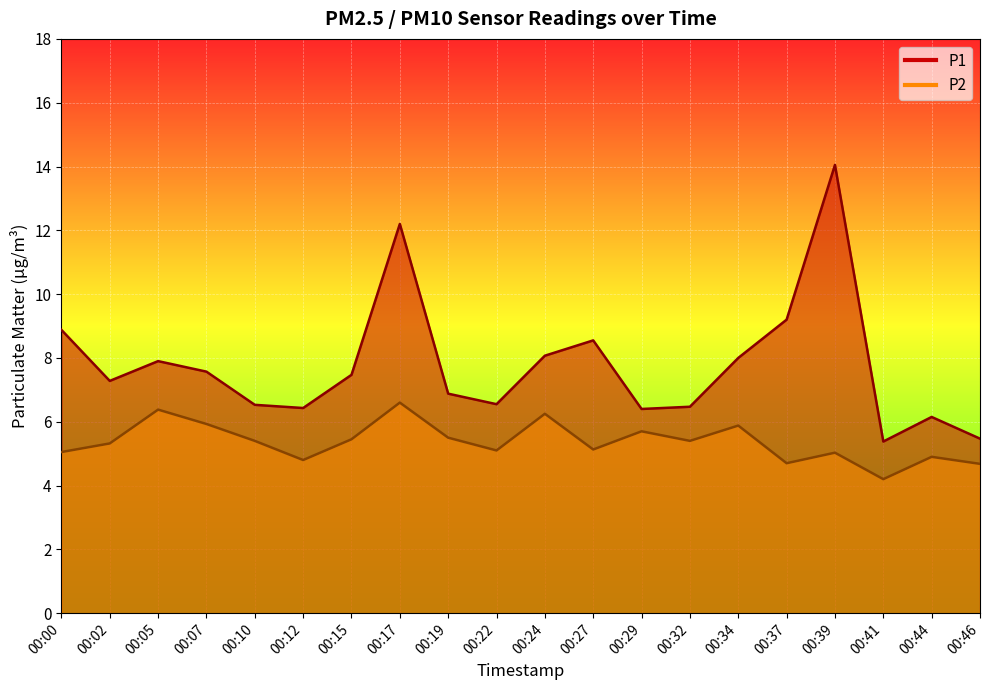

List the labels in order of P1 value, smallest first.

00:41, 00:46, 00:44, 00:29, 00:12, 00:32, 00:10, 00:22, 00:19, 00:02, 00:15, 00:07, 00:05, 00:34, 00:24, 00:27, 00:00, 00:37, 00:17, 00:39